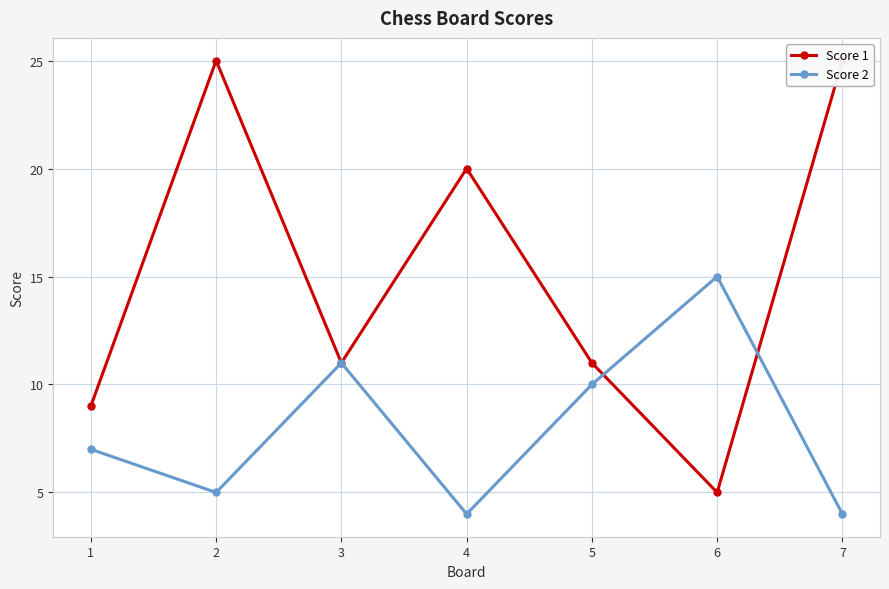

Between 5 and 6, which series saw the biggest shift?

Score 1